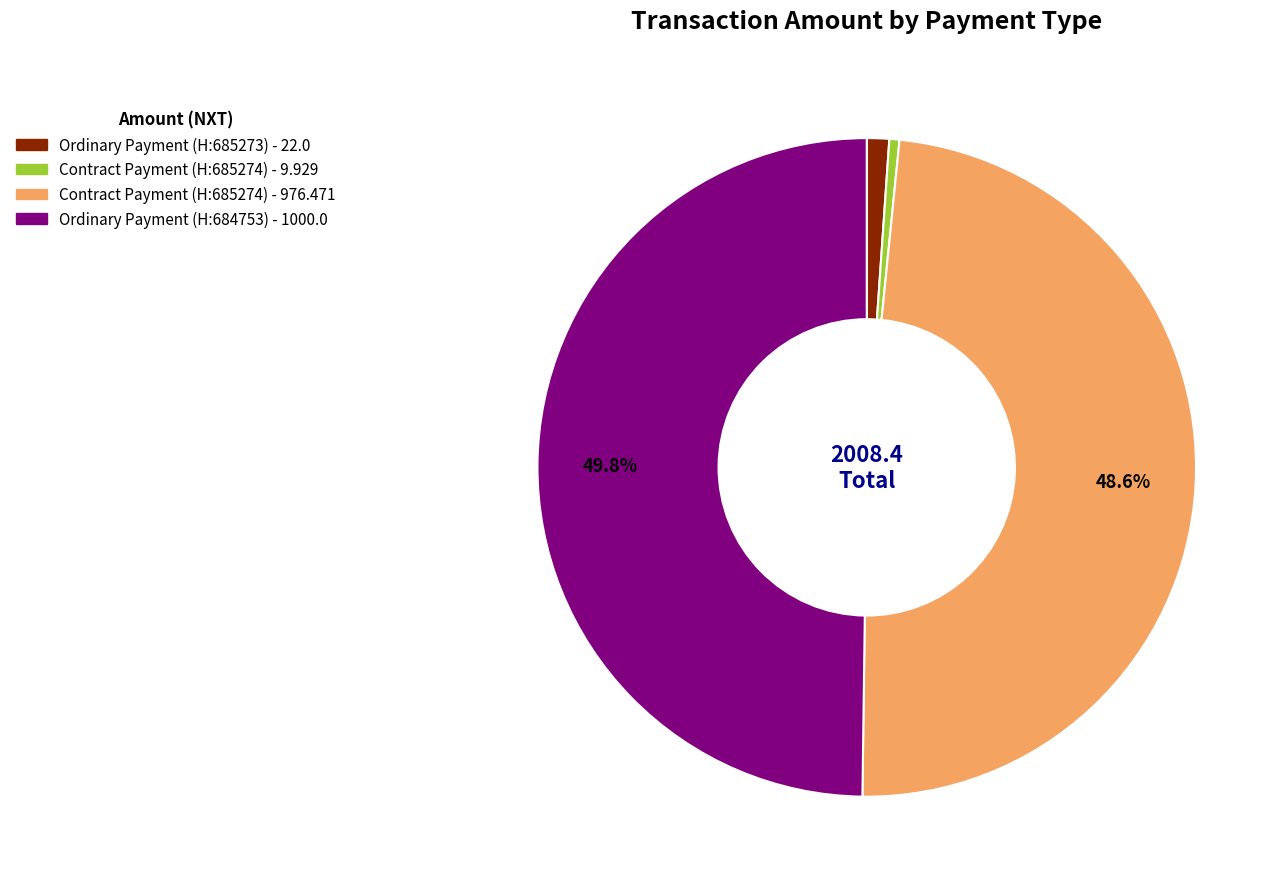

Rank the categories by value from lowest to highest.

Contract Payment (H:685274) - 9.929, Ordinary Payment (H:685273) - 22.0, Contract Payment (H:685274) - 976.471, Ordinary Payment (H:684753) - 1000.0